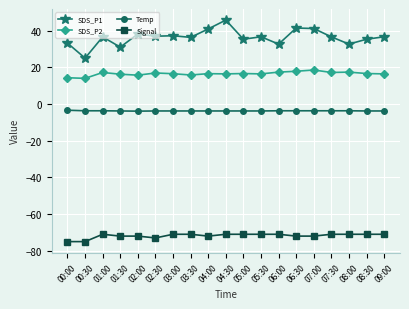

What is the minimum value shown in the chart?

-75.0